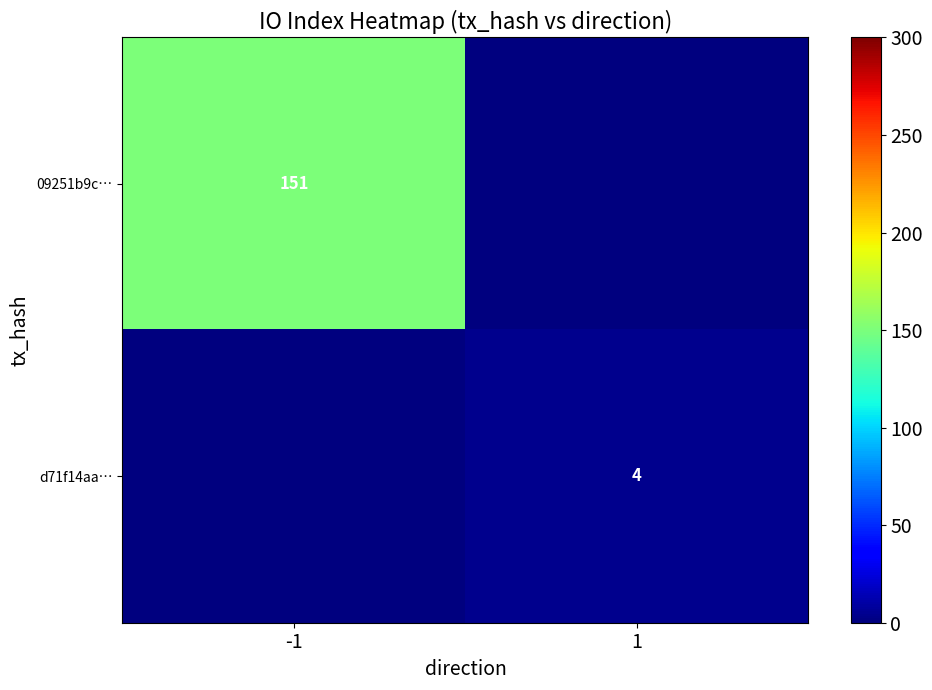

True or false: d71f14aa… has a value of 7 at 1.

False